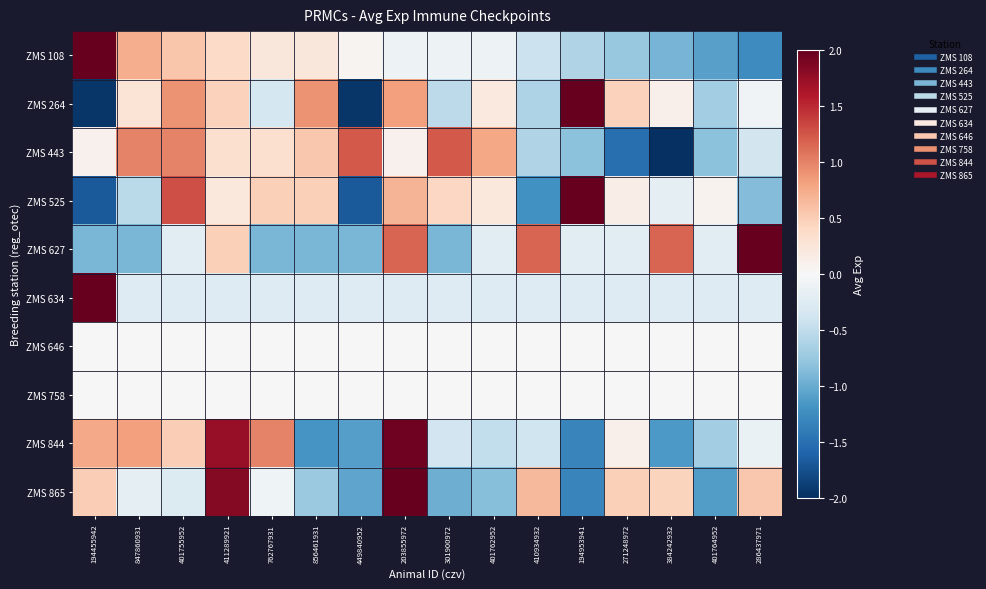

How many data points does each series have?

16